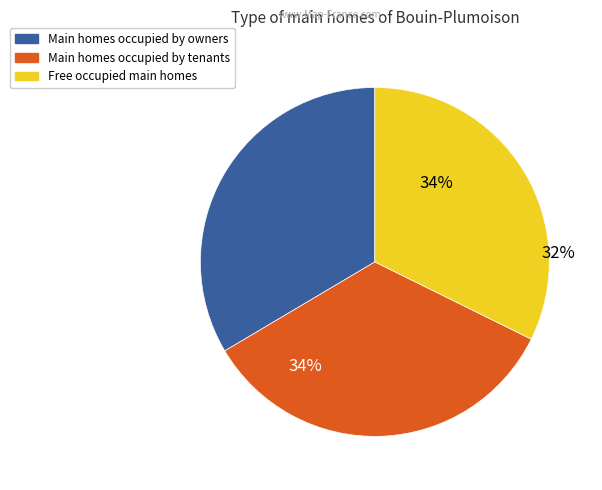

What percentage is the 1 slice, to the nearest percent?

34%